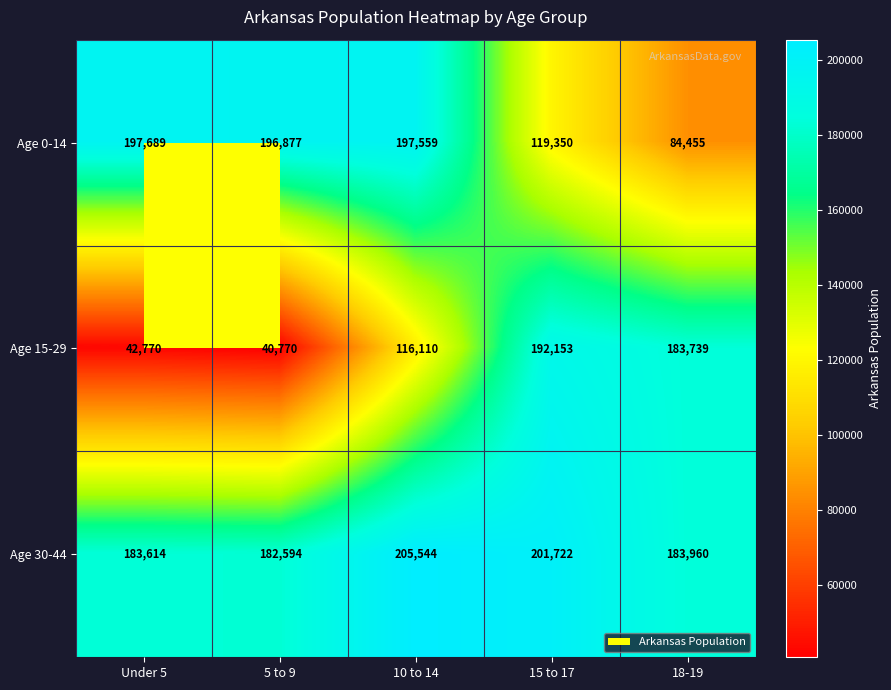

Count the number of categories in the chart.

5